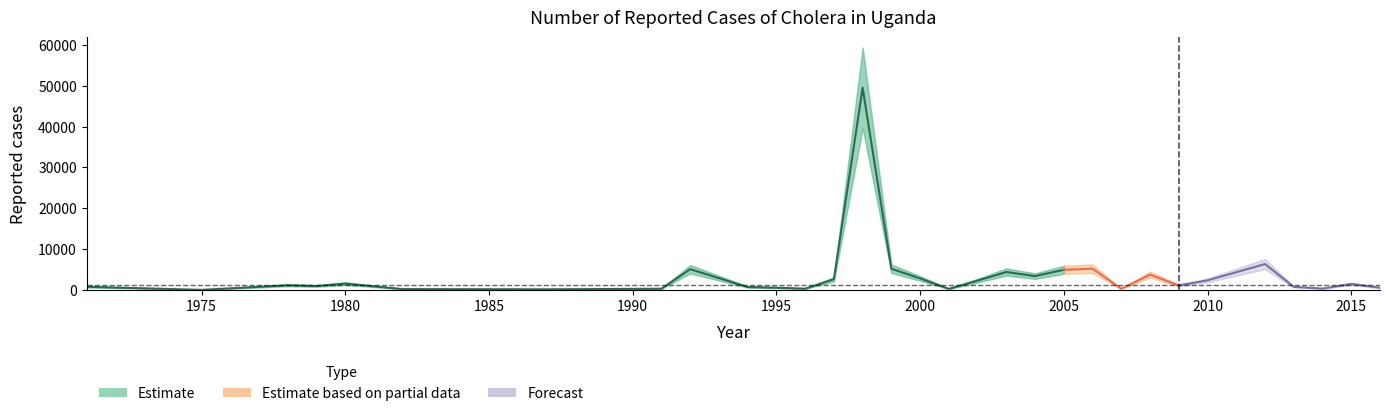

Does the chart display data point markers on the line(s)?

No